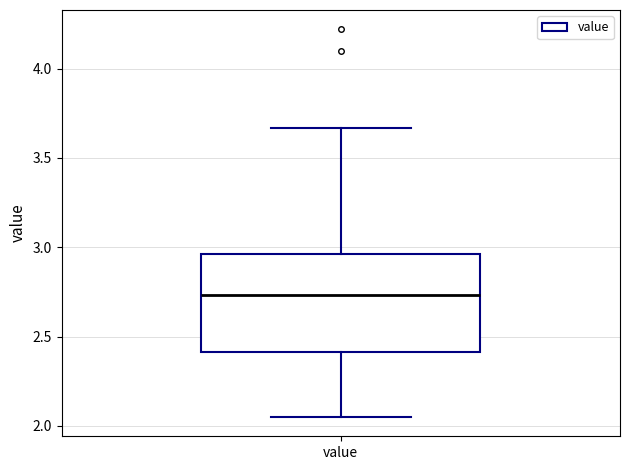

Read this box plot against the y-axis: the position of the median line, the range covered by the box, and the ends of both whiskers. The values are not printed on the chart, so give them approximately, as read against the axis.

median 2.75, box 2.40 to 2.95, whiskers 2.05 to 3.65